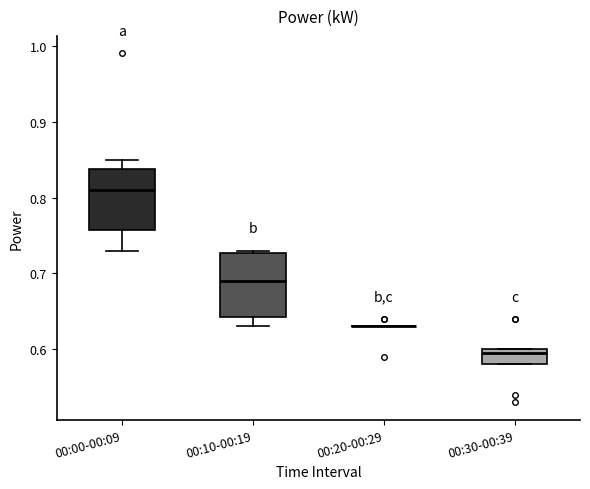

Reading left to right, read every box against the y-axis: the position of its median line, the range the box covers, and the ends of its whiskers. The values are not printed on the chart, so give them approximately, as read against the axis.

00:00-00:09: median 0.81, box 0.76 to 0.84, whiskers 0.73 to 0.85
00:10-00:19: median 0.69, box 0.64 to 0.73, whiskers 0.63 to 0.73
00:20-00:29: box collapsed to a line at 0.63, whiskers 0.63 to 0.63
00:30-00:39: median 0.60 (just below the box's upper edge), box 0.58 to 0.60, whiskers 0.58 to 0.60